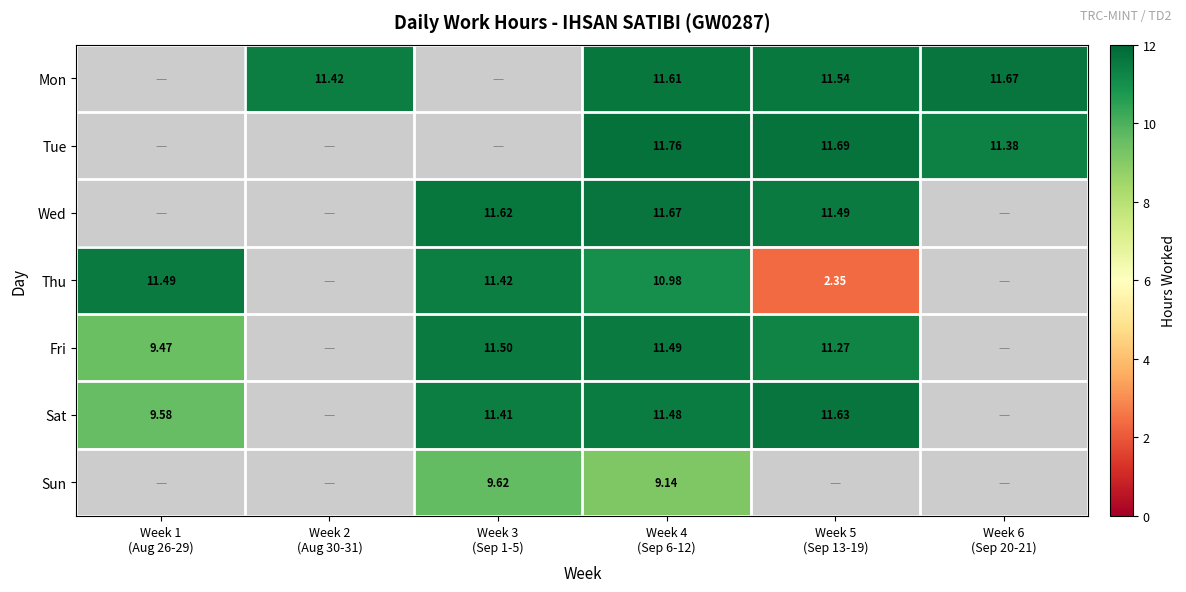

How many values in the Sat series are below 11?

1